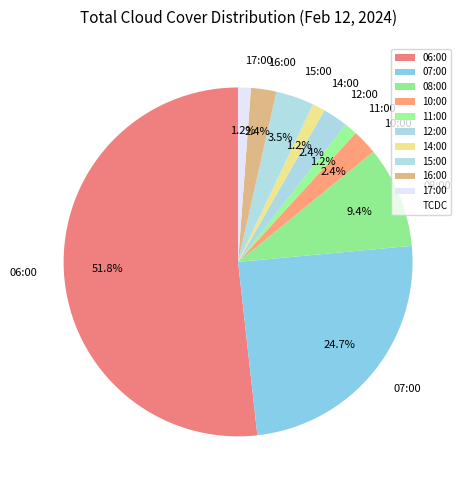

Is there any slice that represents more than half of the pie?

Yes